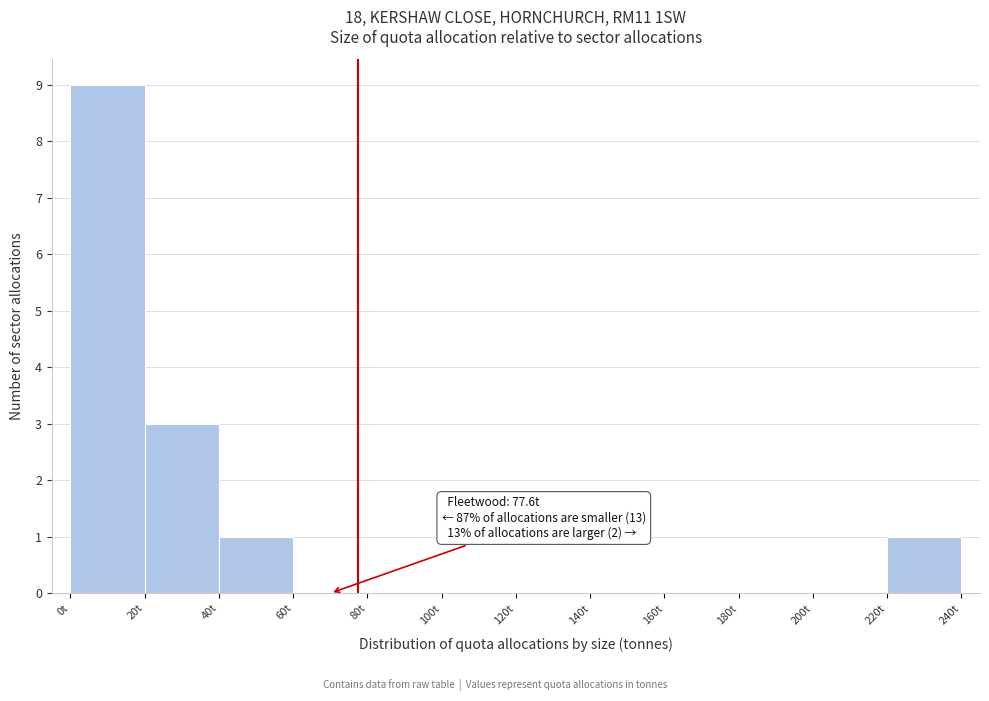

Which range on the x-axis has the tallest bar?

0 to 20